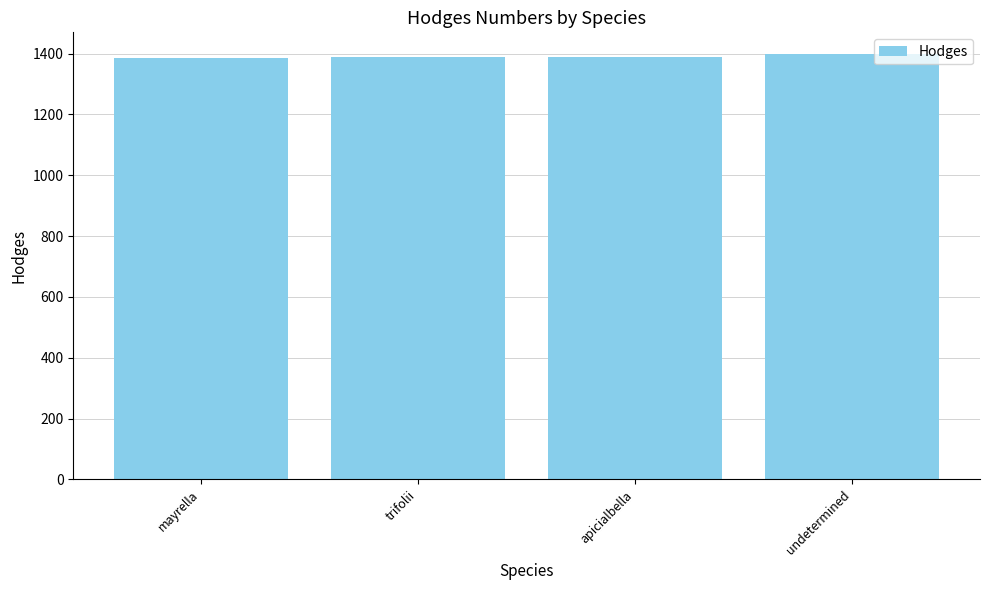

The value at apicialbella is 558. True or false?

False